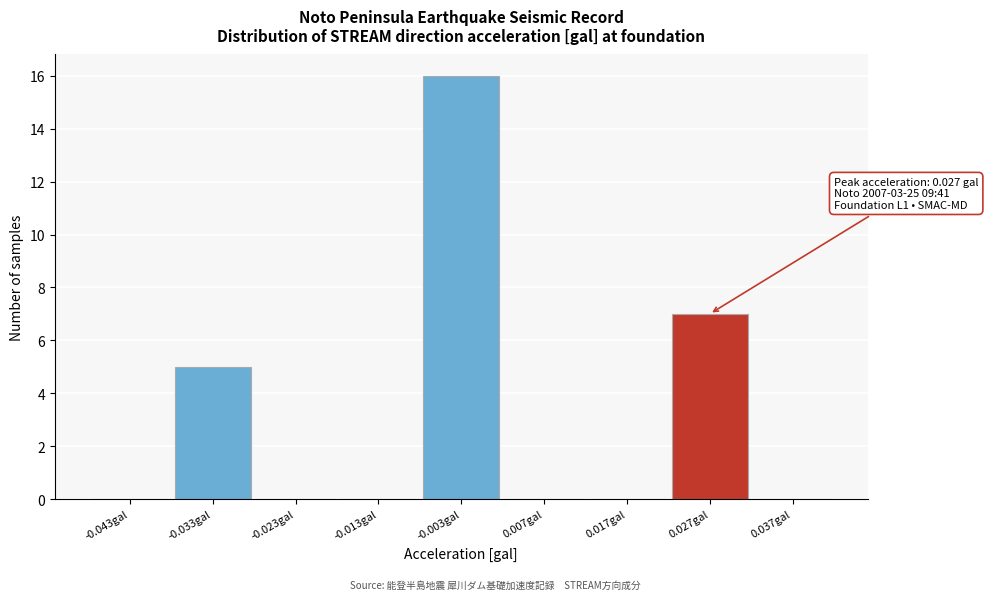

Over which range of the x-axis is the bar tallest?

-0.008 to 0.002